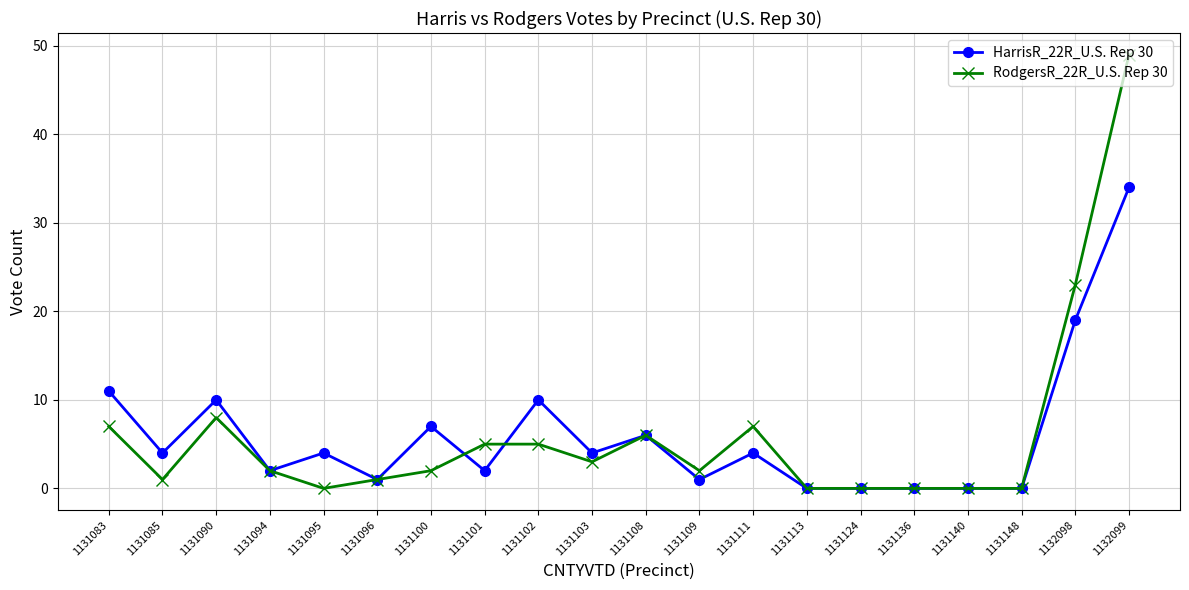

What is the sum of the RodgersR_22R_U.S. Rep 30 values at 1131111 and 1131109?

9